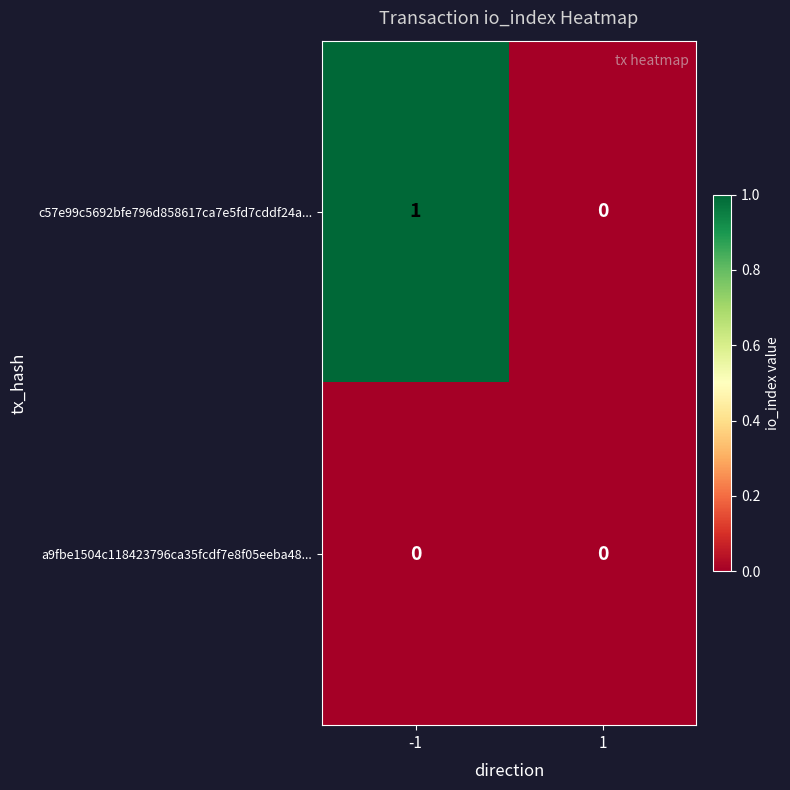

The value of c57e99c5692bfe796d858617ca7e5fd7cddf24a... at 1 is 0. True or false?

True